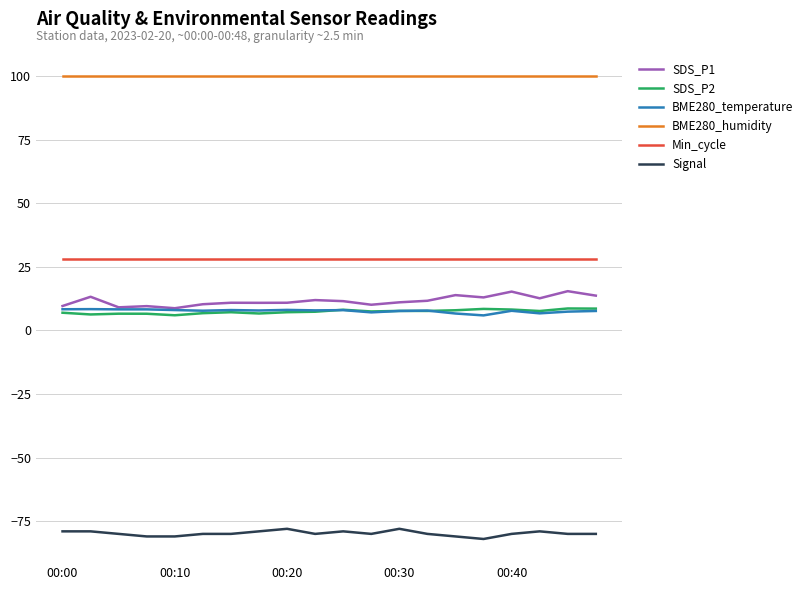

How many distinct data groups are displayed?

6